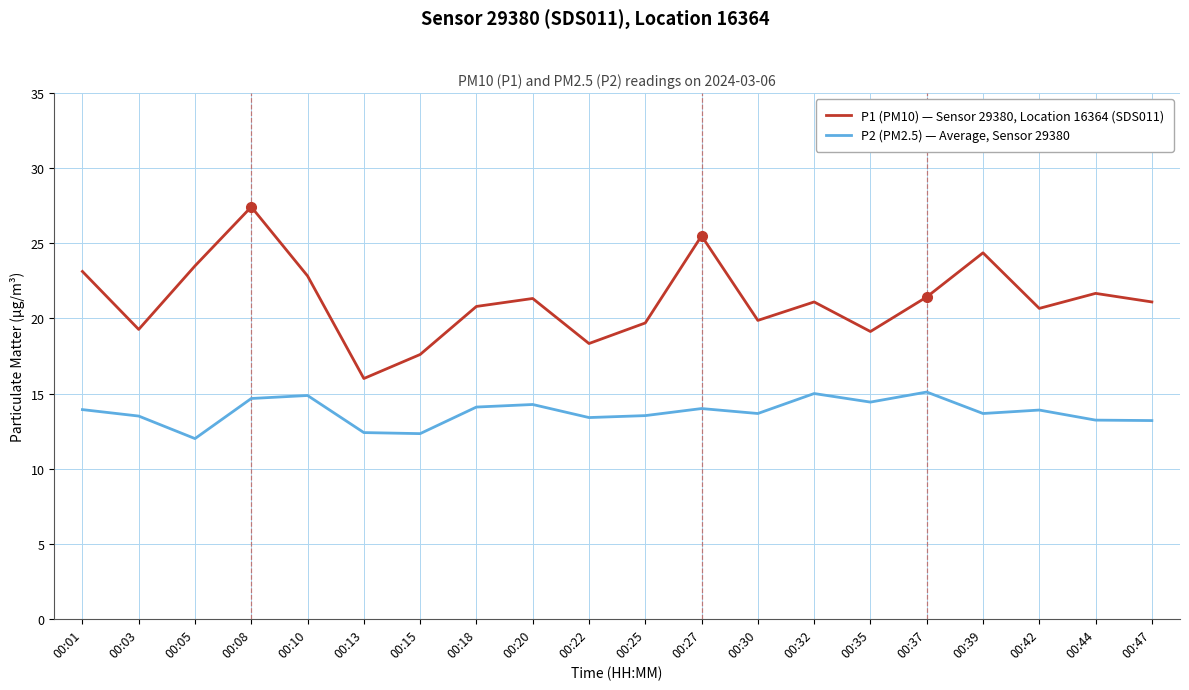

What are all the series names shown in the legend?

P1 (PM10) — Sensor 29380, Location 16364 (SDS011), P2 (PM2.5) — Average, Sensor 29380